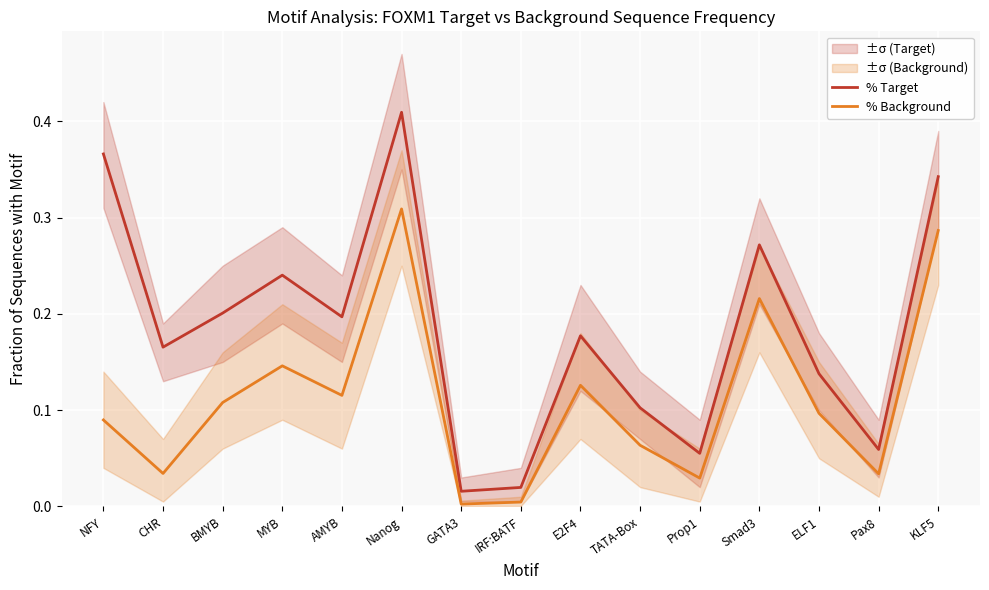

Is it true that % Target equals 0.4 at Smad3?

False